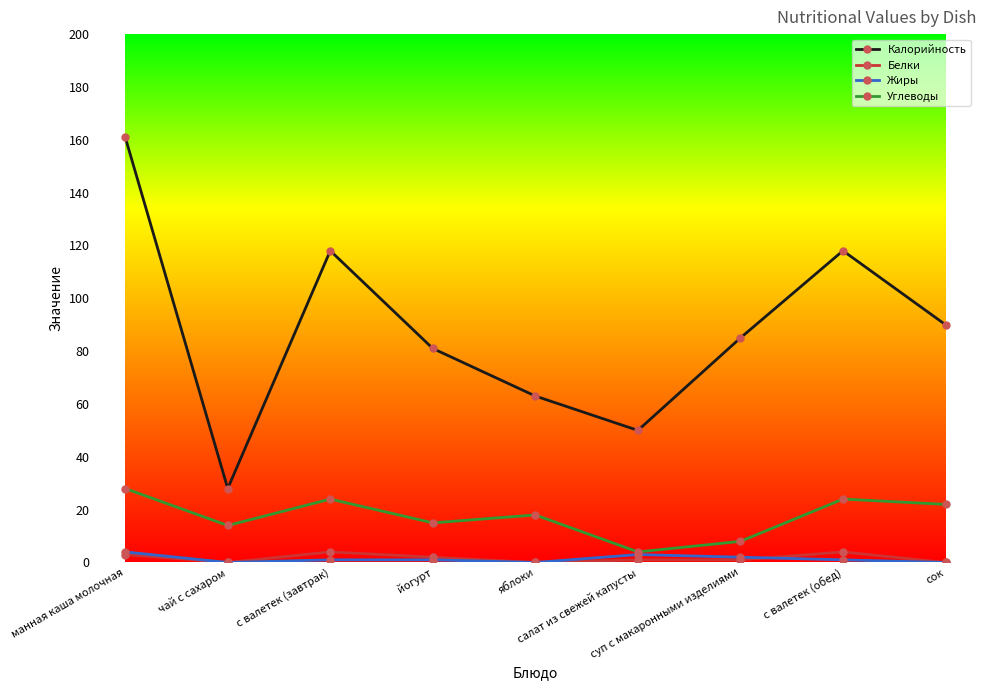

What is the maximum value for Жиры?

4